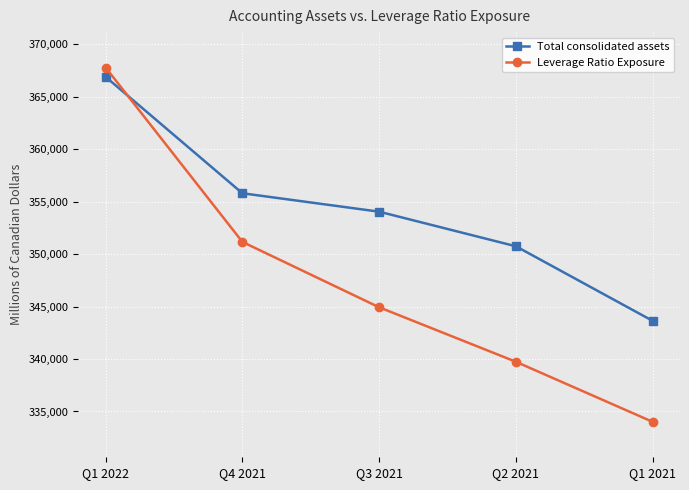

Reading right to left, list all the values displayed in this chart.

Total consolidated assets: 343637	350742	354040	355795	366888
Leverage Ratio Exposure: 334013	339738	344930	351160	367775